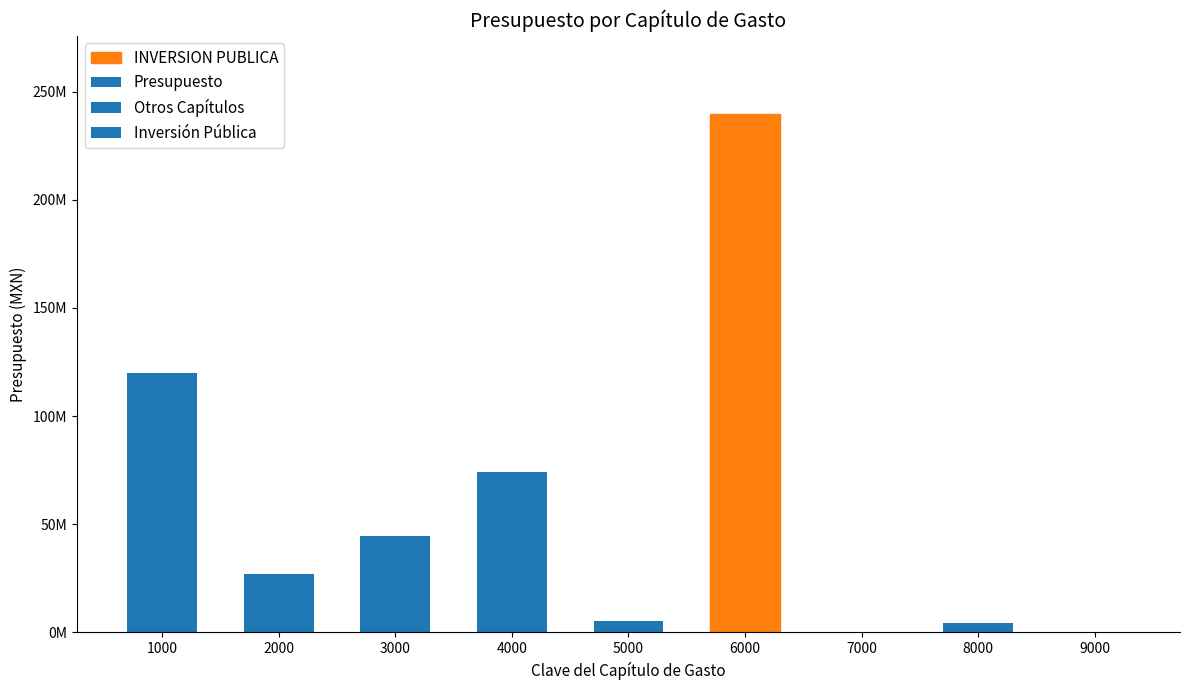

Reading left to right, list all the values displayed in this chart.

120113131.7	26840864.9	44569107.7	73969734.3	5345536.0	239845189.2	0.0	4209975.0	0.0